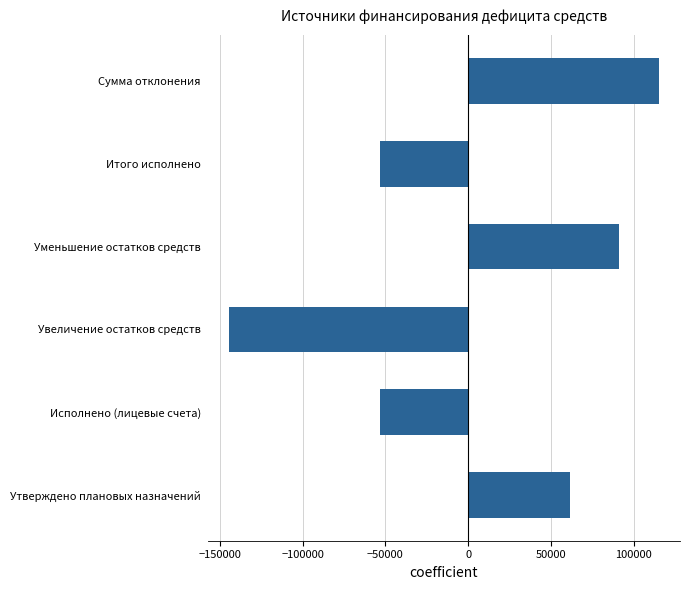

The value at Сумма отклонения is 31341.3. True or false?

False